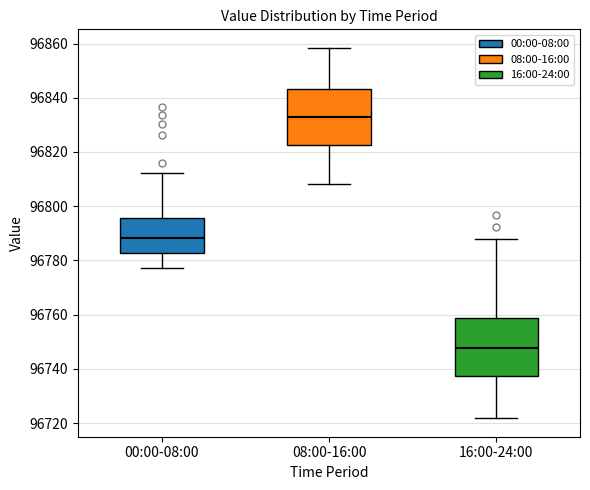

Reading left to right, transcribe this box plot: for each box, give where its median line is, the range the box spans, and where its two whiskers end, as read against the y-axis. The values are not printed on the chart, so give them approximately, as read against the axis.

00:00-08:00: median 96788, box 96782 to 96796, whiskers 96778 to 96812
08:00-16:00: median 96834, box 96822 to 96844, whiskers 96808 to 96858
16:00-24:00: median 96748, box 96738 to 96758, whiskers 96722 to 96788